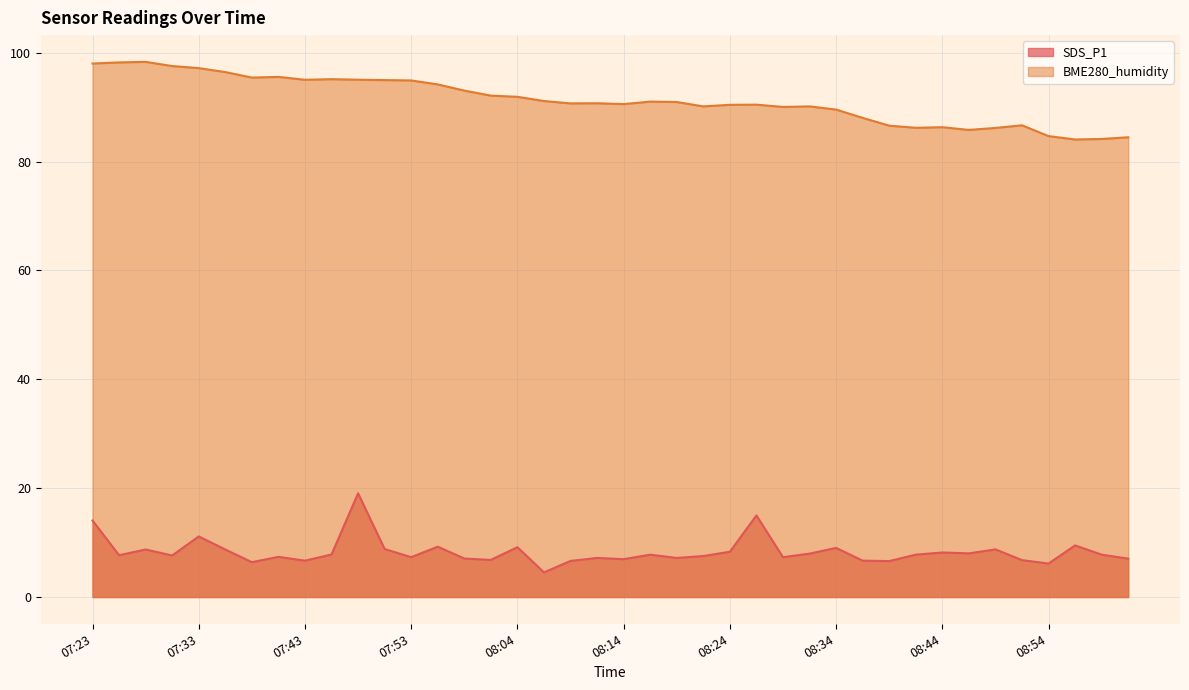

What is the highest value of the BME280_humidity series?

98.3